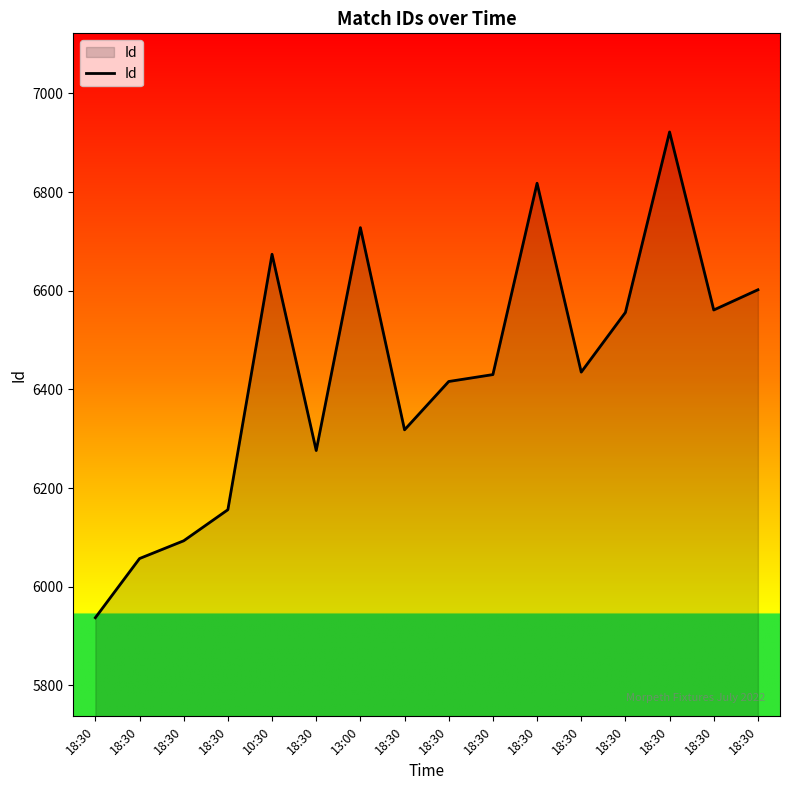

What is the difference between the second highest and second lowest values?

761